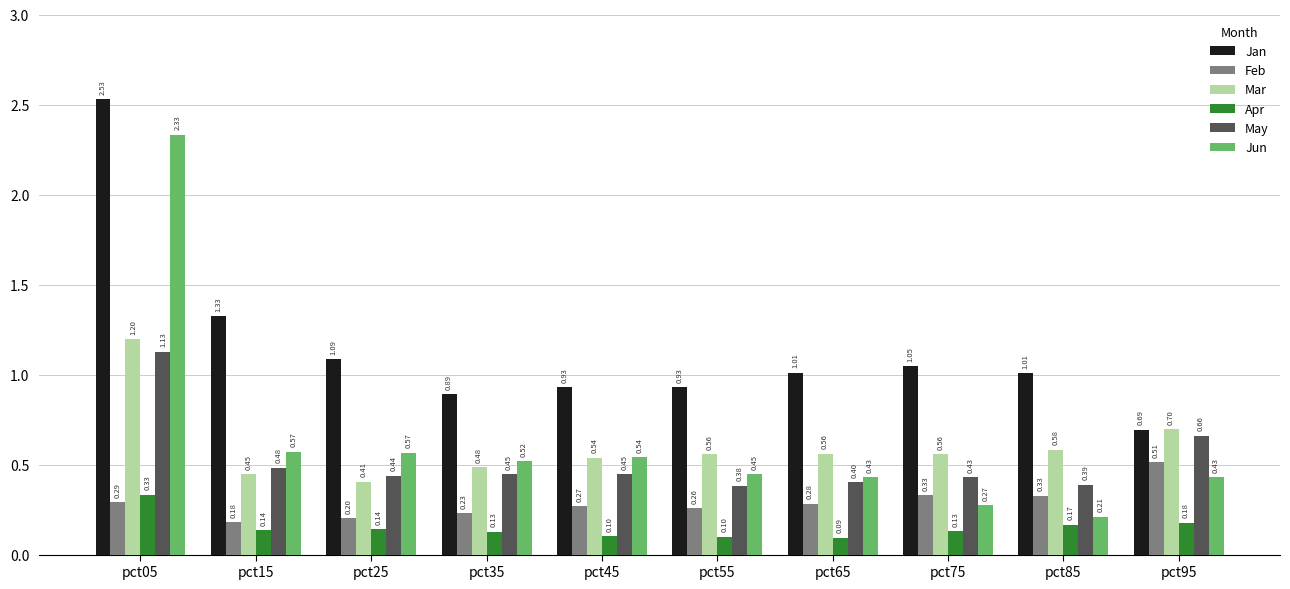

At which label is Feb closest to 0?

pct15